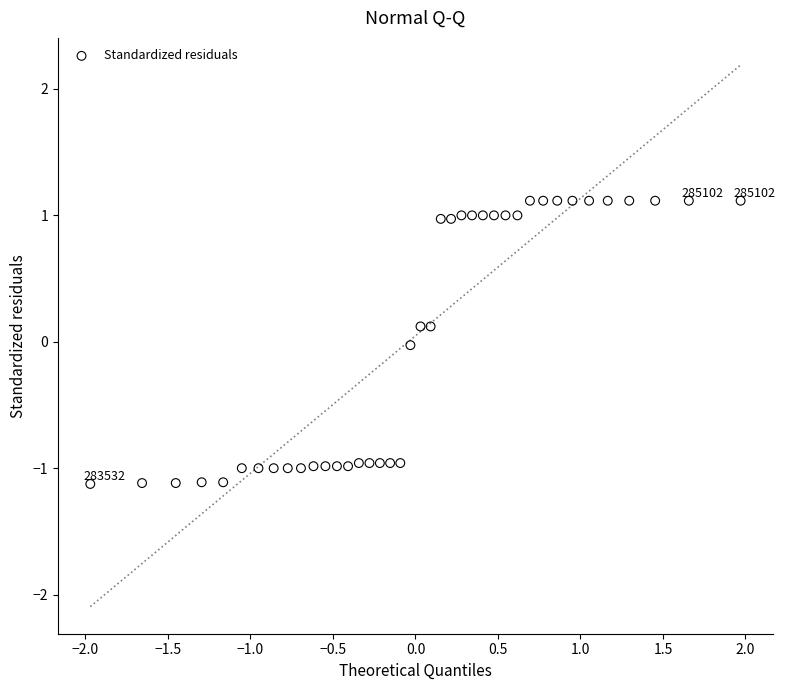

What is the range of Y values (max minus min)?

2.2